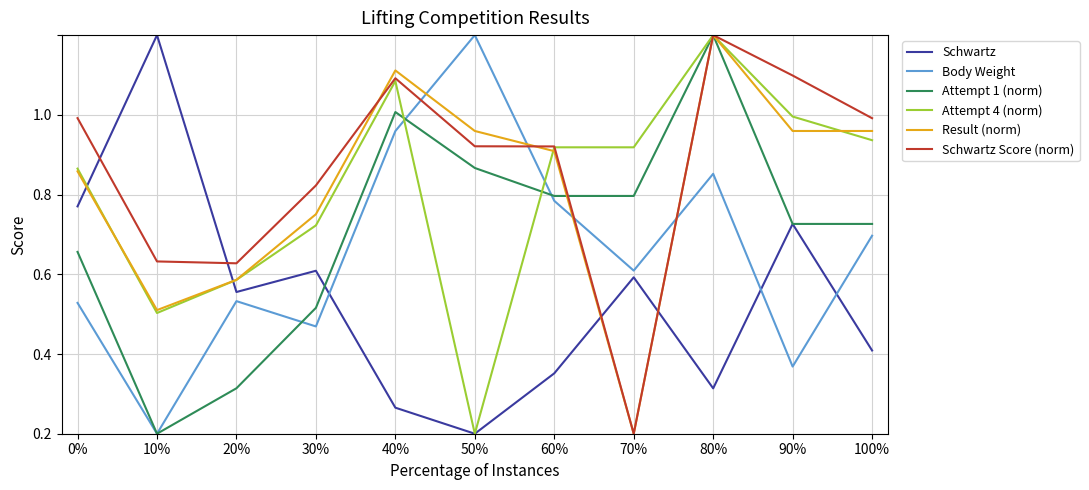

What is the label of the 9th point from the left?

80%